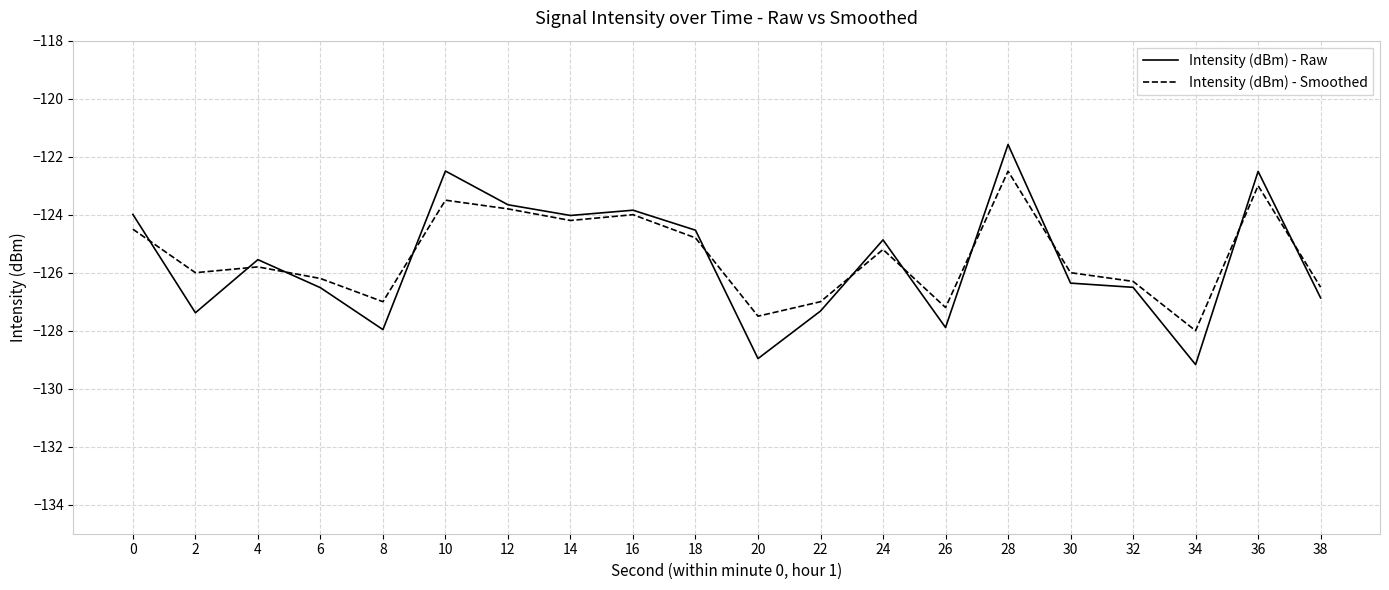

List the series in order of their overall mean, lowest first.

Intensity (dBm) - Raw, Intensity (dBm) - Smoothed